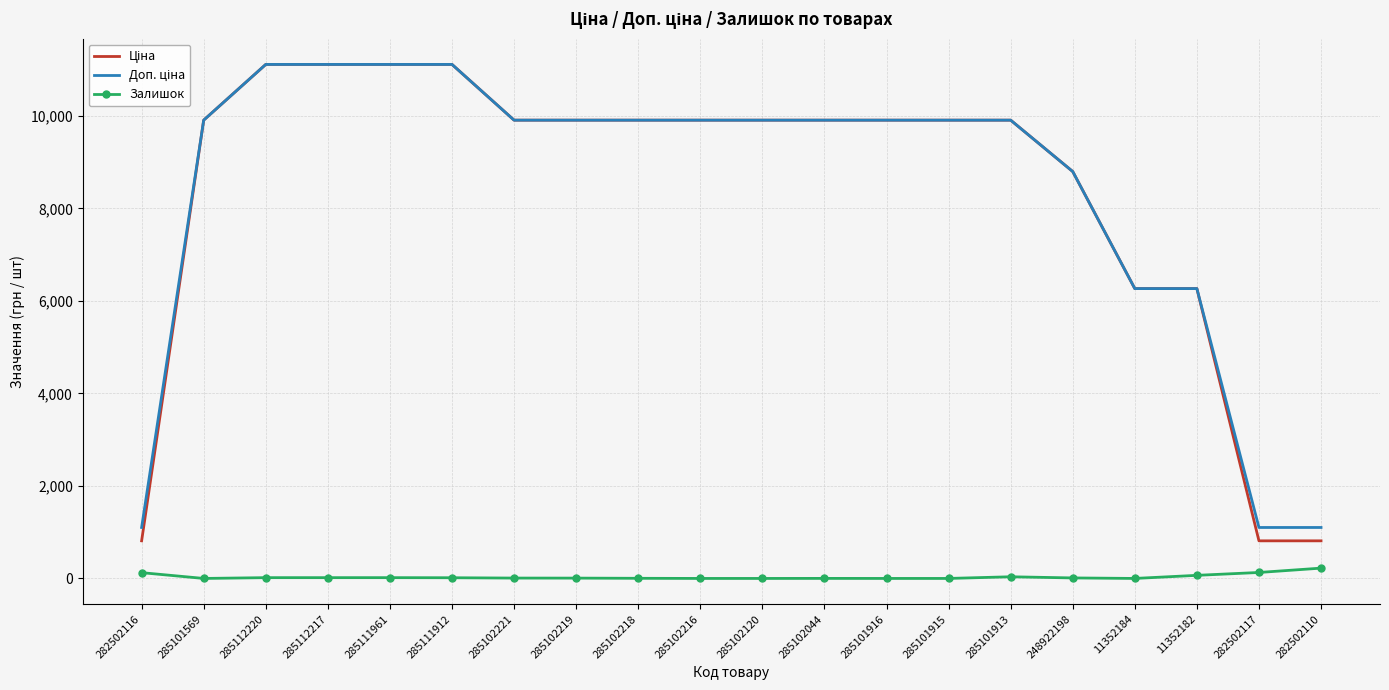

The Залишок series shows 3.0 at 285102218. True or false?

True